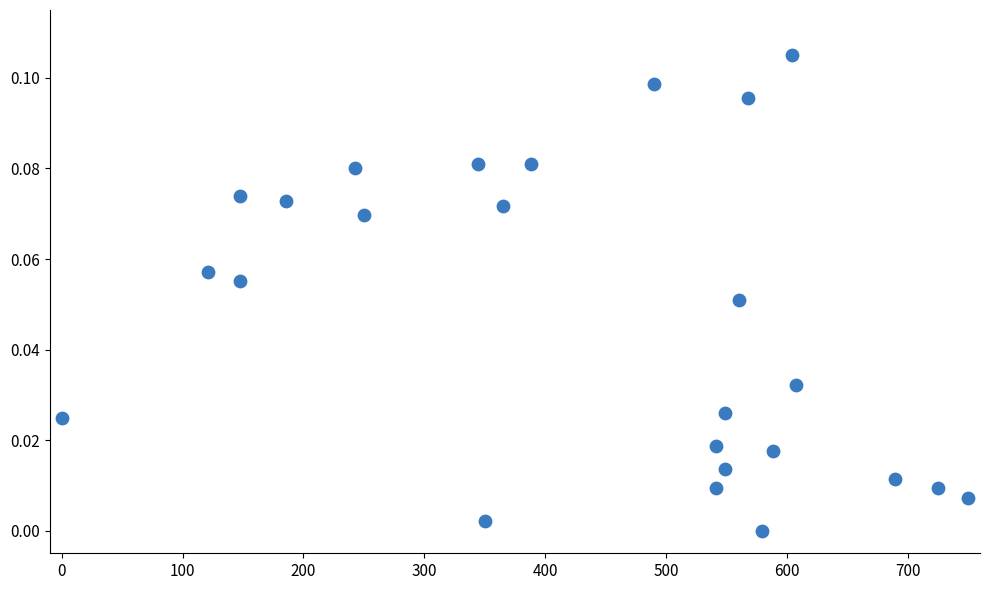

What is the range of X values (max minus min)?

750.0